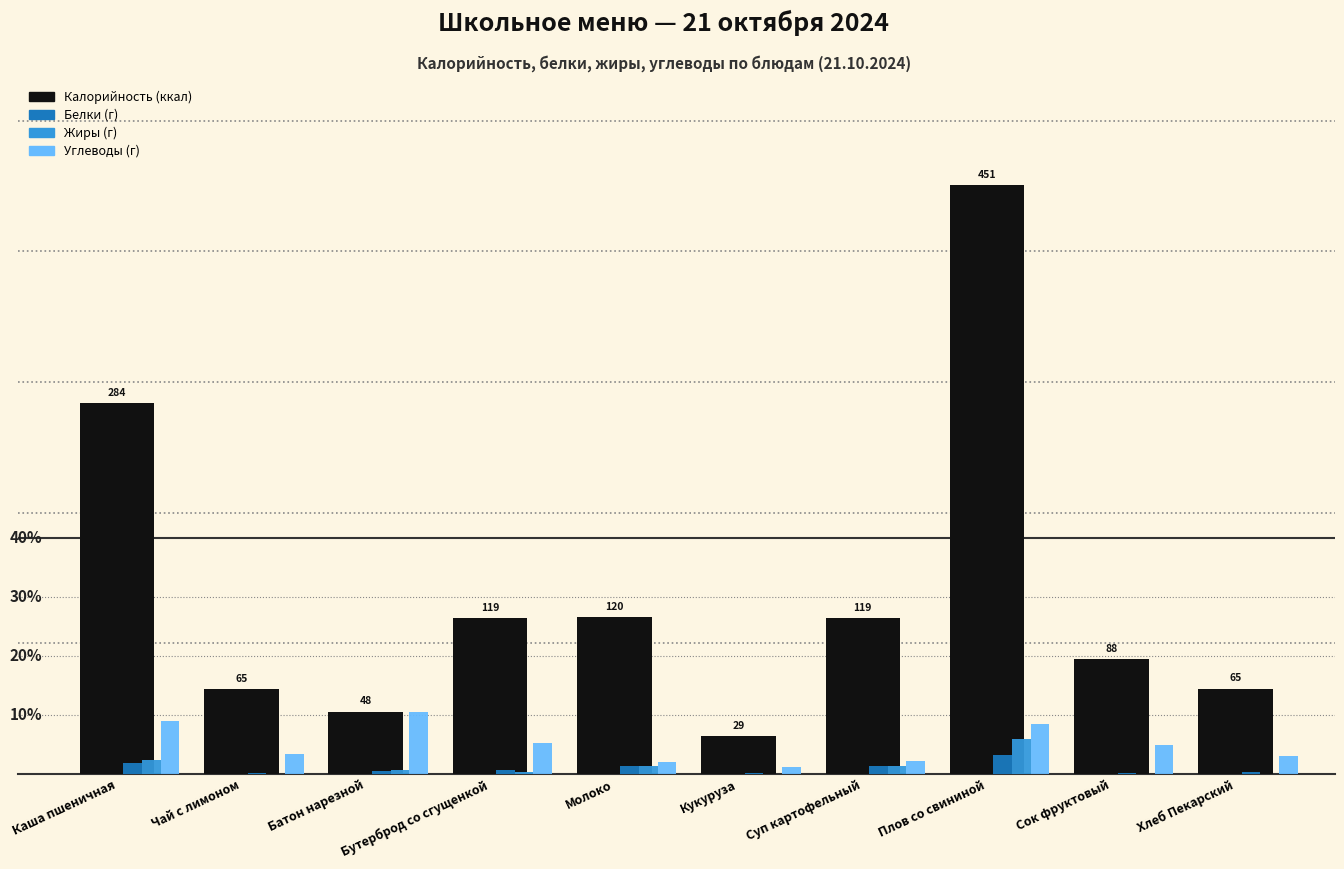

Does the chart contain stacked bars?

No